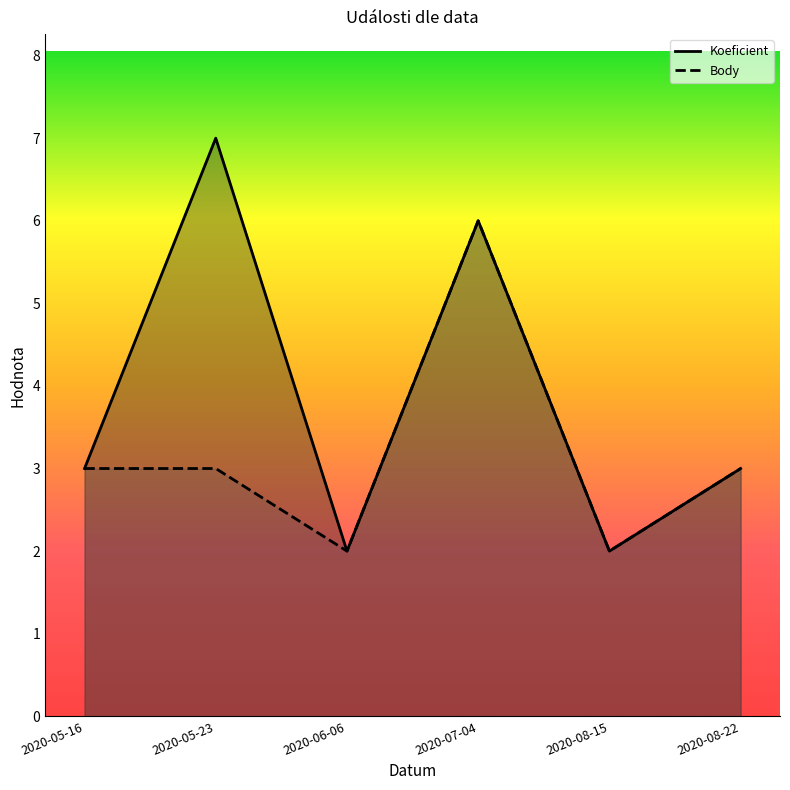

What is the total value across all series at 2020-07-04?

12